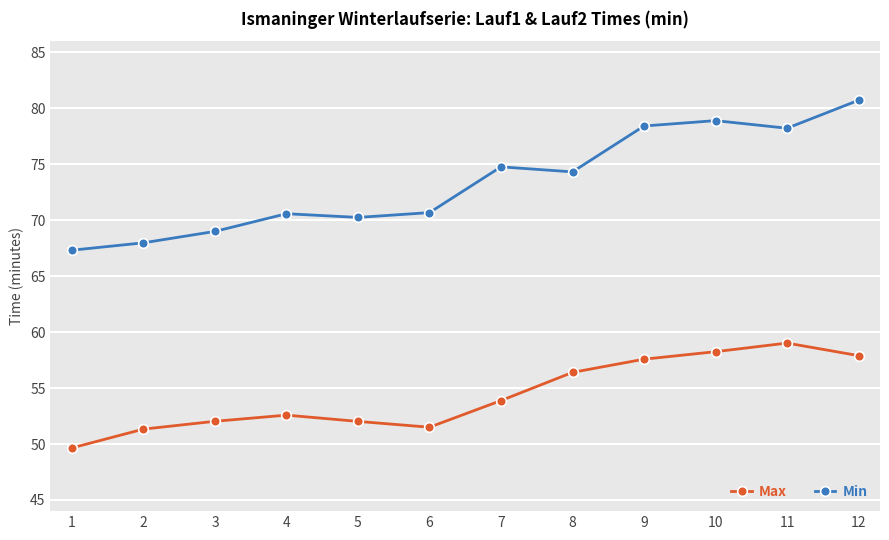

How many distinct data groups are displayed?

2